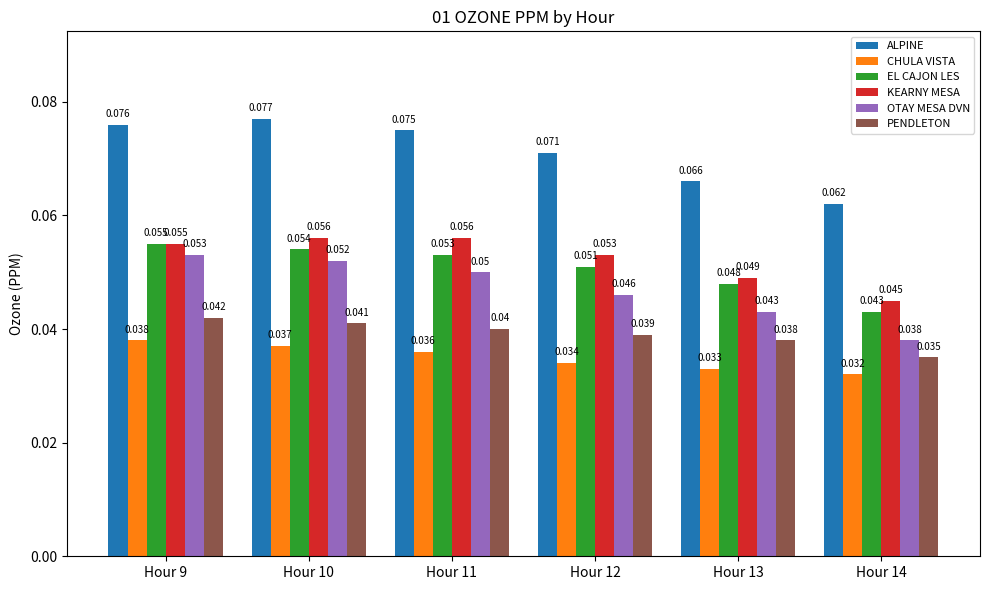

Which series has the largest total across all categories?

ALPINE